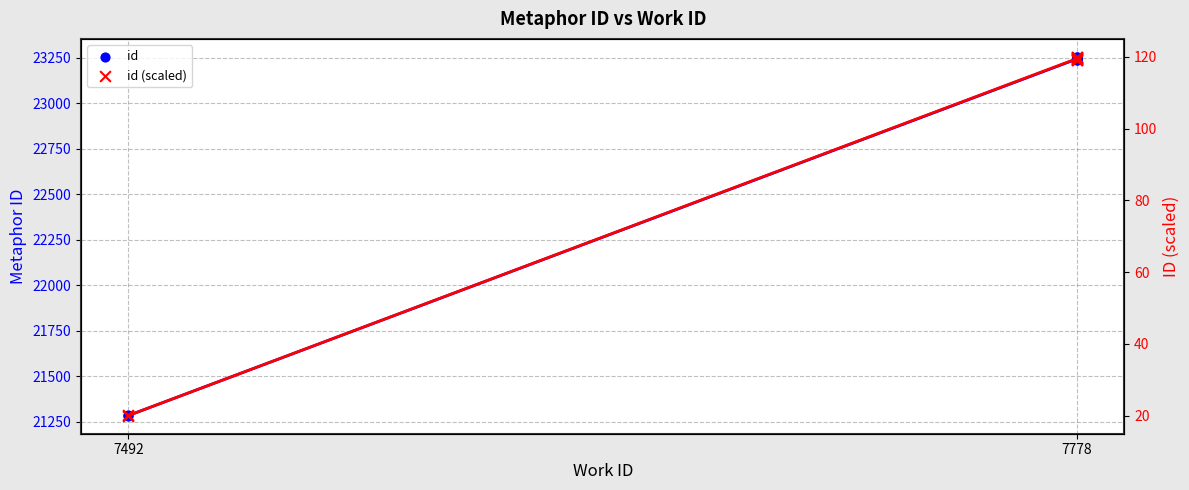

Which series contains the highest Y value?

id